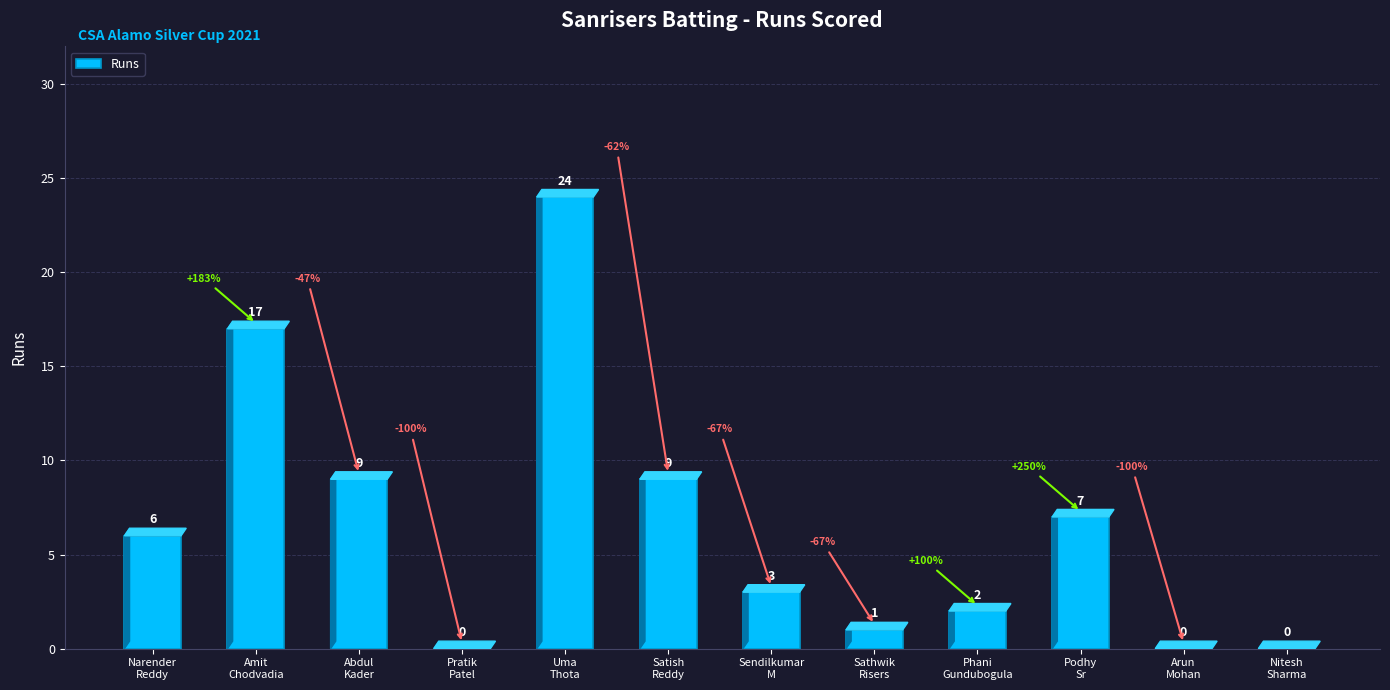

What is the sum of all values?

78